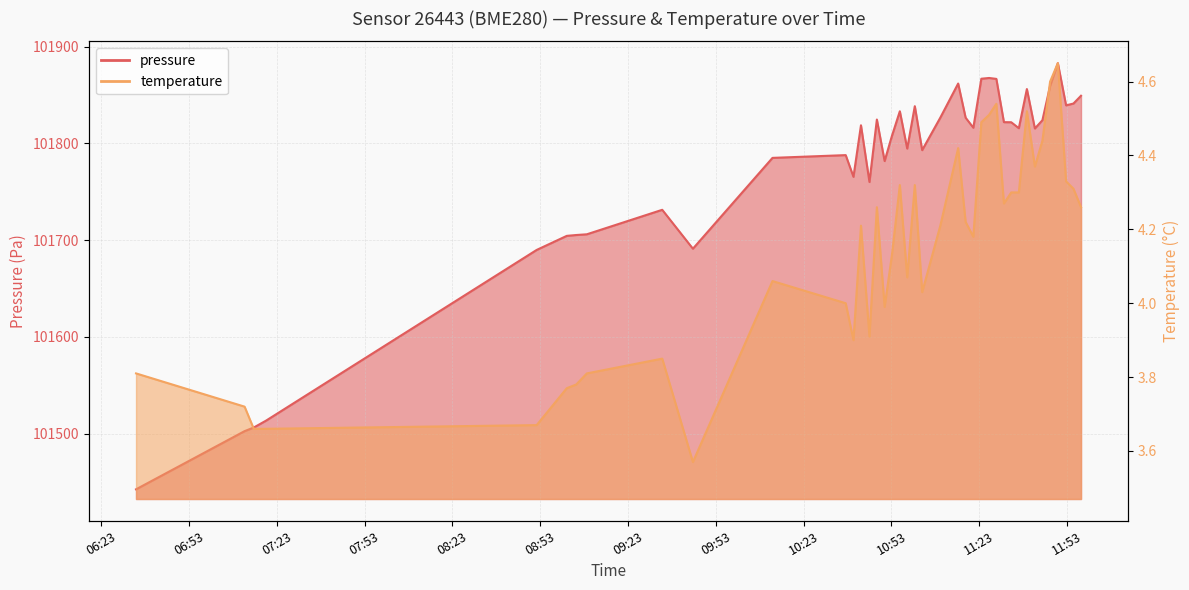

What is the difference between the maximum and minimum values in the temperature series?

1.1